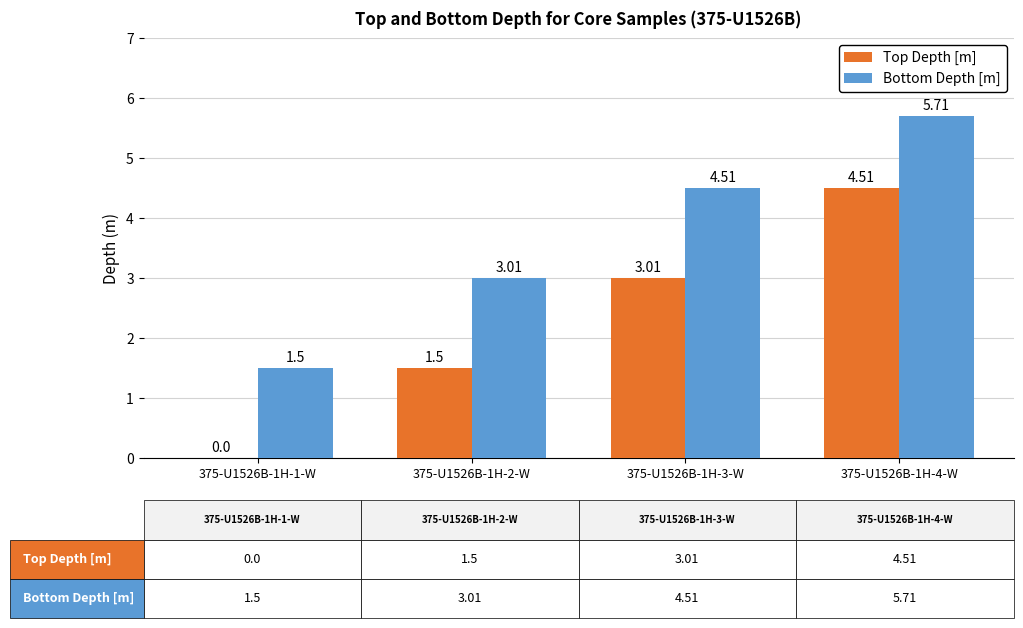

The value of Bottom Depth [m] at 375-U1526B-1H-4-W is 3.7. True or false?

False